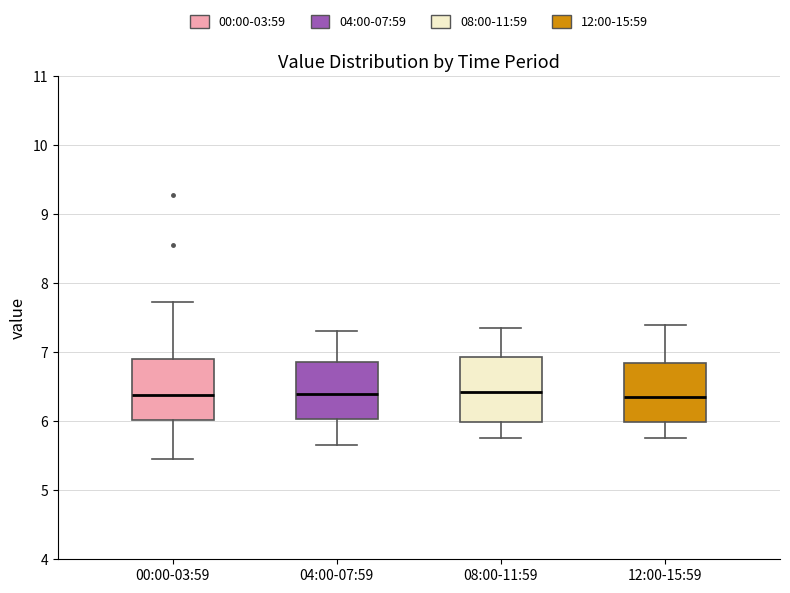

Reading left to right, transcribe this box plot: for each box, give where its median line is, the range the box spans, and where its two whiskers end, as read against the y-axis. The values are not printed on the chart, so give them approximately, as read against the axis.

00:00-03:59: median 6.4, box 6.0 to 6.9, whiskers 5.5 to 7.7
04:00-07:59: median 6.4, box 6.0 to 6.9, whiskers 5.7 to 7.3
08:00-11:59: median 6.4, box 6.0 to 6.9, whiskers 5.8 to 7.4
12:00-15:59: median 6.4, box 6.0 to 6.9, whiskers 5.8 to 7.4